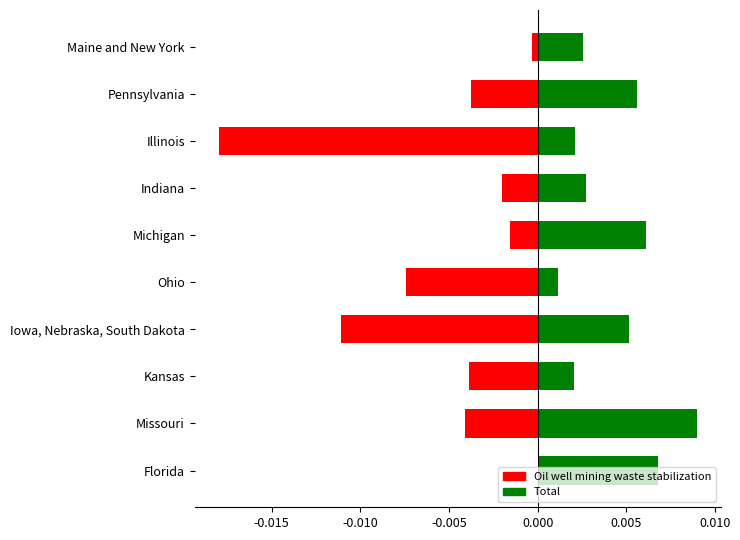

Which series has the largest total across all categories?

Total